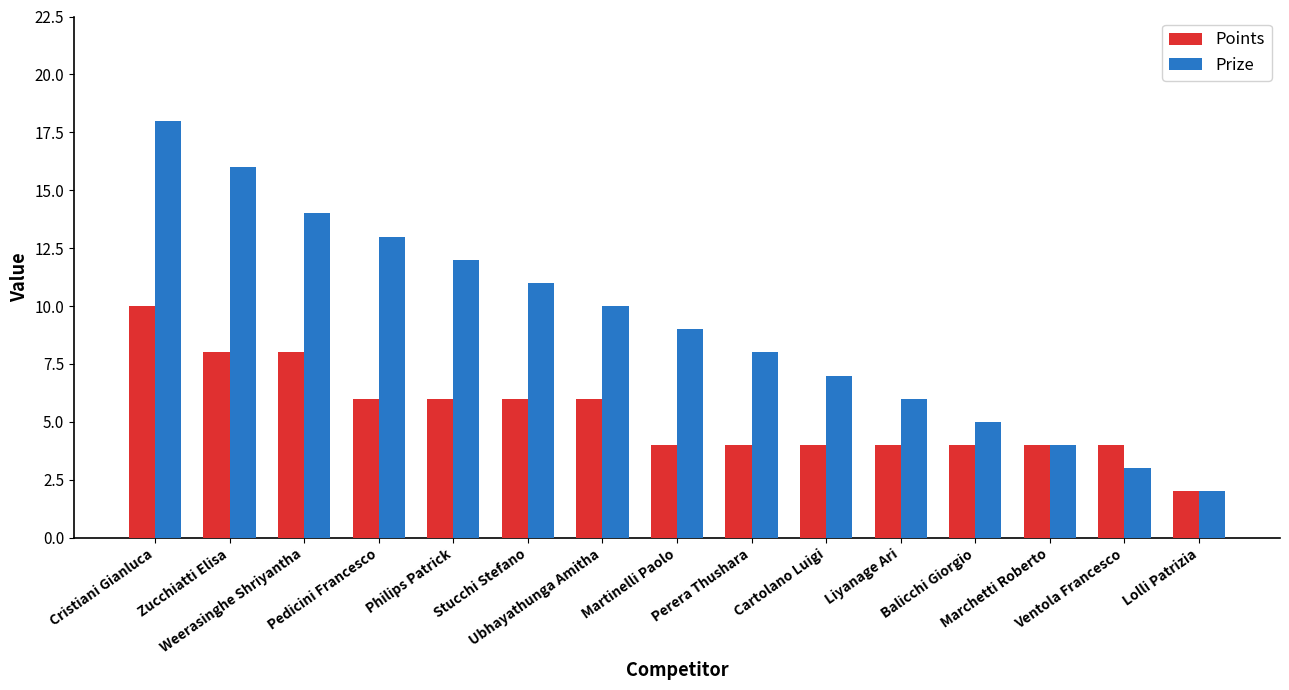

Reading left to right, extract all data points from this chart.

Points: Cristiani Gianluca=10	Zucchiatti Elisa=8	Weerasinghe Shriyantha=8	Pedicini Francesco=6	Philips Patrick=6	Stucchi Stefano=6	Ubhayathunga Amitha=6	Martinelli Paolo=4	Perera Thushara=4	Cartolano Luigi=4	Liyanage Ari=4	Balicchi Giorgio=4	Marchetti Roberto=4	Ventola Francesco=4	Lolli Patrizia=2
Prize: Cristiani Gianluca=18	Zucchiatti Elisa=16	Weerasinghe Shriyantha=14	Pedicini Francesco=13	Philips Patrick=12	Stucchi Stefano=11	Ubhayathunga Amitha=10	Martinelli Paolo=9	Perera Thushara=8	Cartolano Luigi=7	Liyanage Ari=6	Balicchi Giorgio=5	Marchetti Roberto=4	Ventola Francesco=3	Lolli Patrizia=2